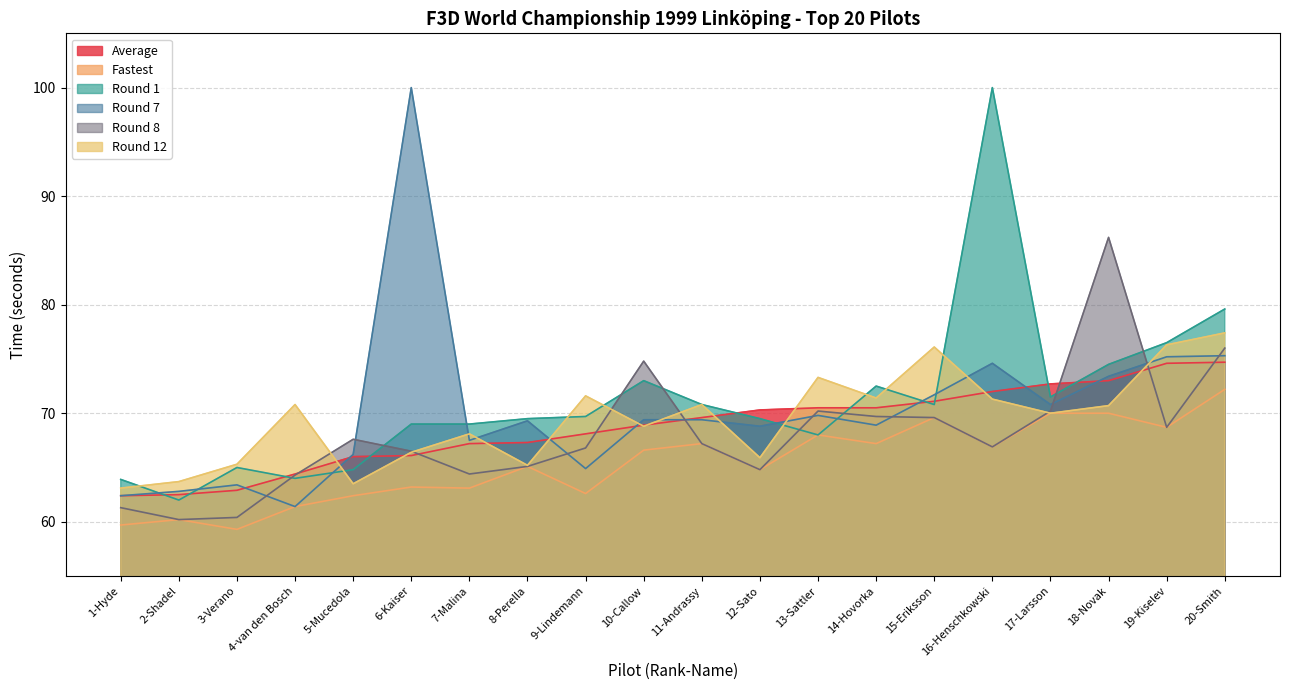

Does the chart display data point markers on the line(s)?

No